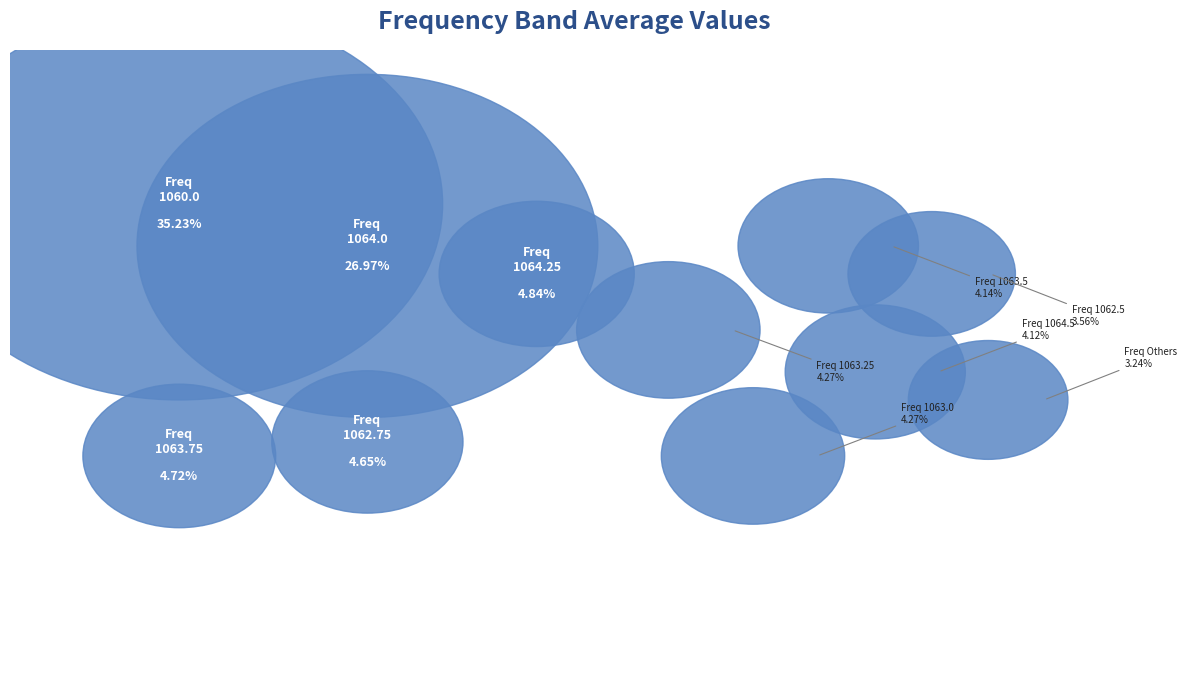

True or false: 1069.0 accounts for 15% of the total.

False